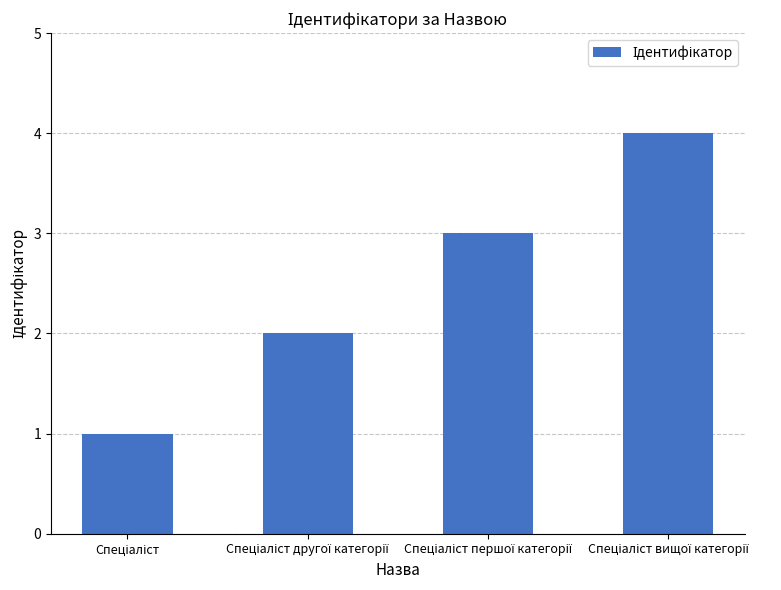

What is the sum of all values?

10